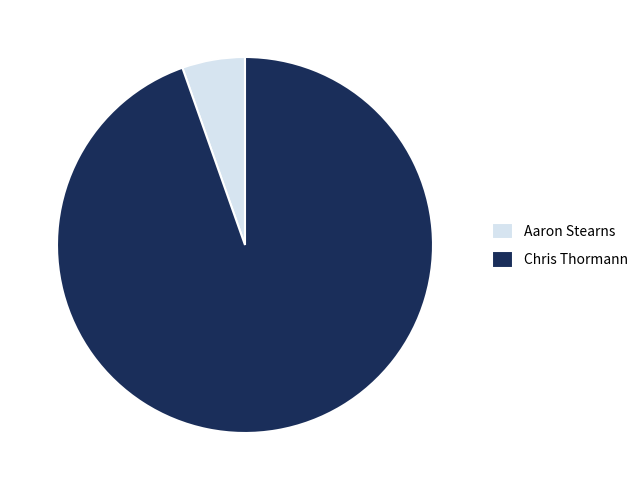

The Aaron Stearns slice represents 1% of the pie. True or false?

False